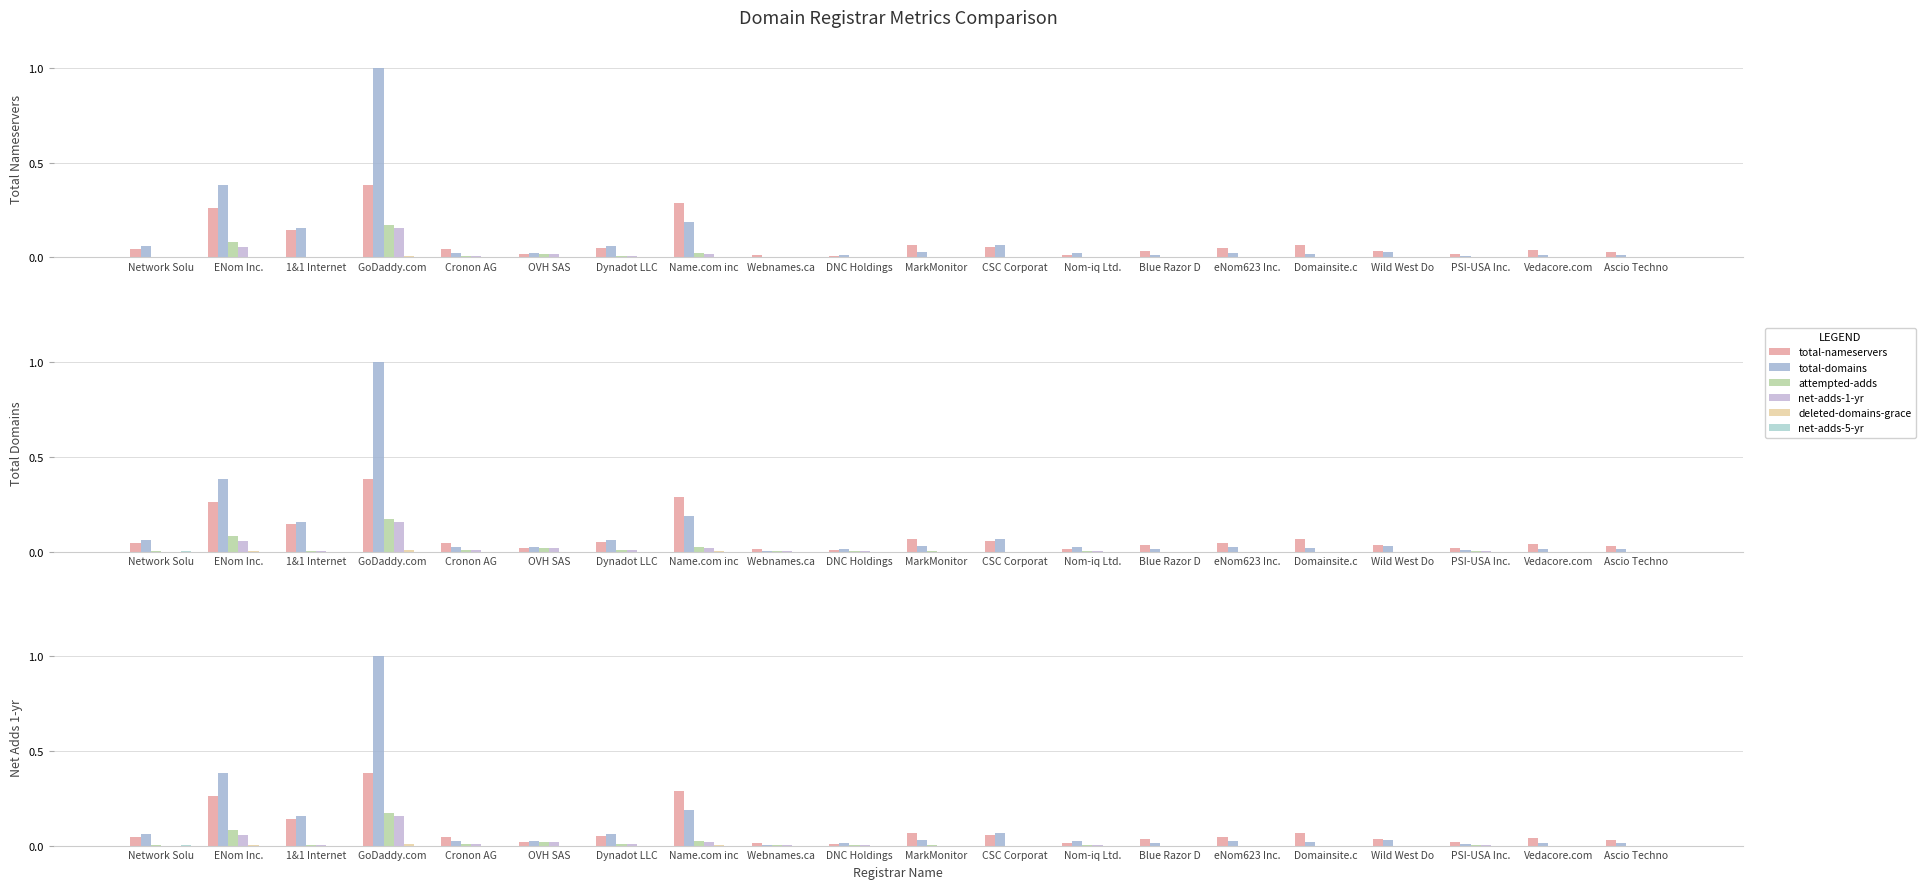

At which category is the sum across all series the highest?

GoDaddy.com 